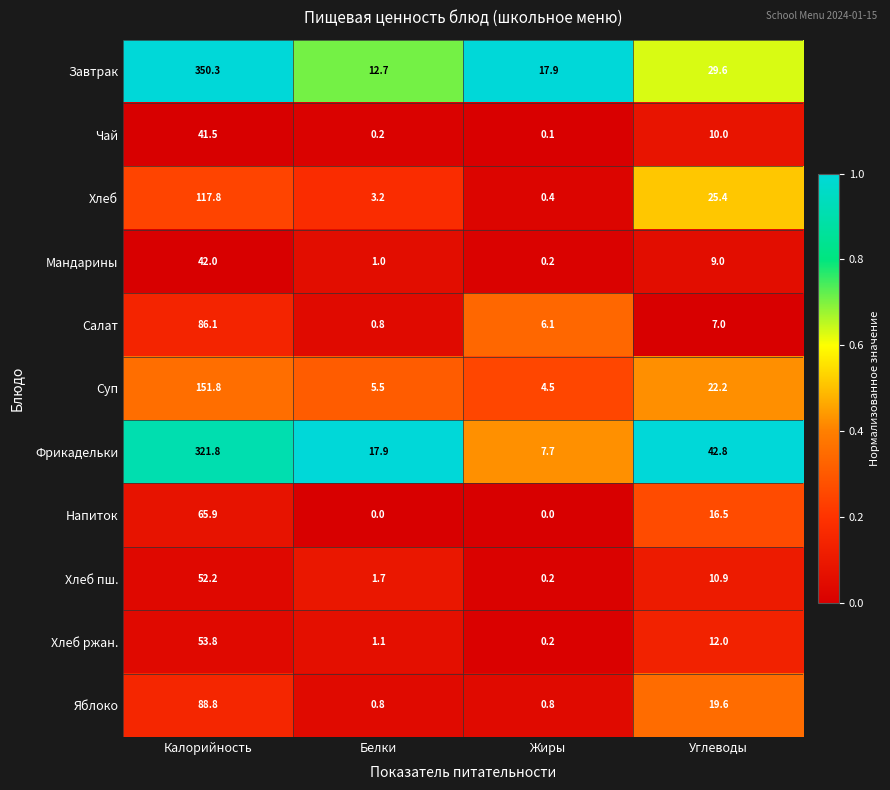

Where does the Яблоко series first go above 19?

Калорийность